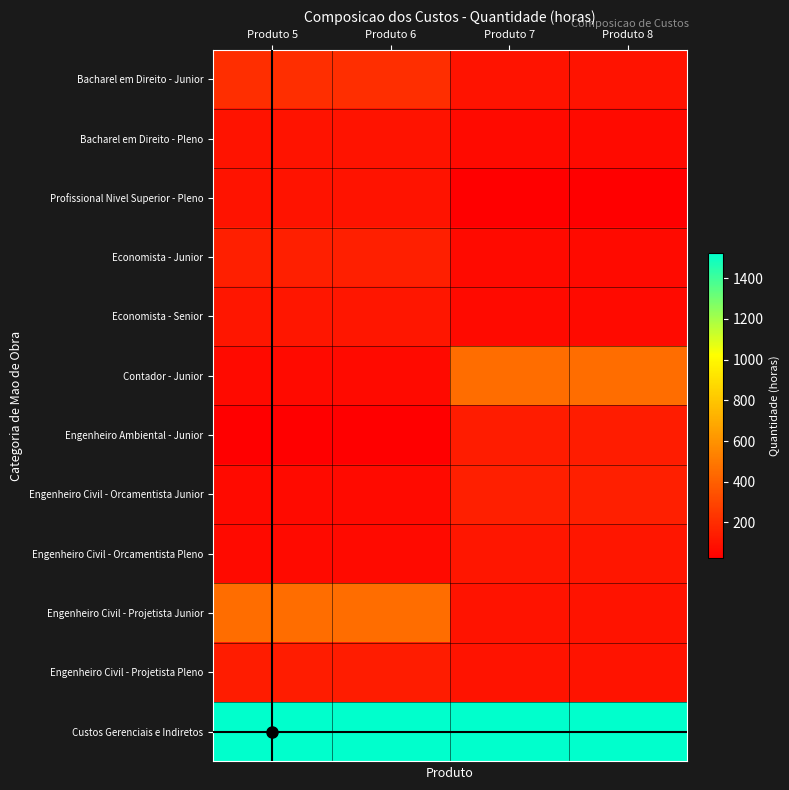

At which category does the chart reach its peak across all series?

Produto 5